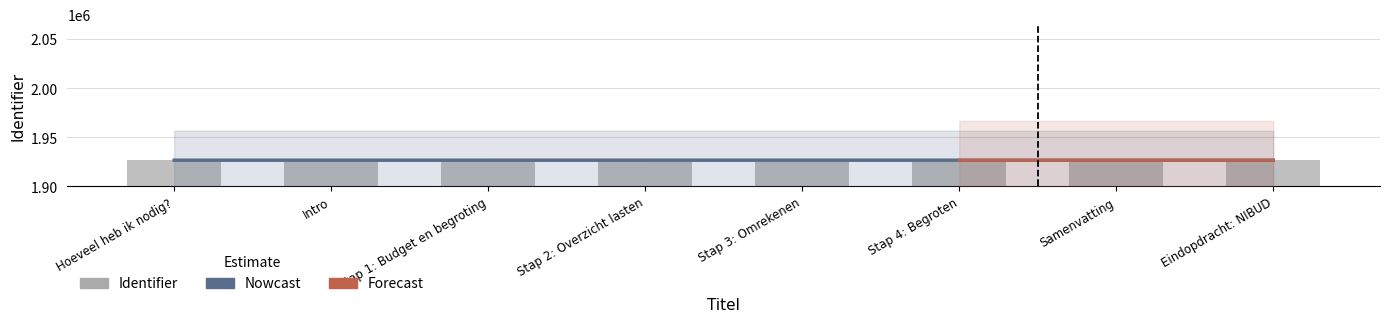

Between Stap 2: Overzicht lasten and Stap 4: Begroten, which is larger?

Stap 4: Begroten